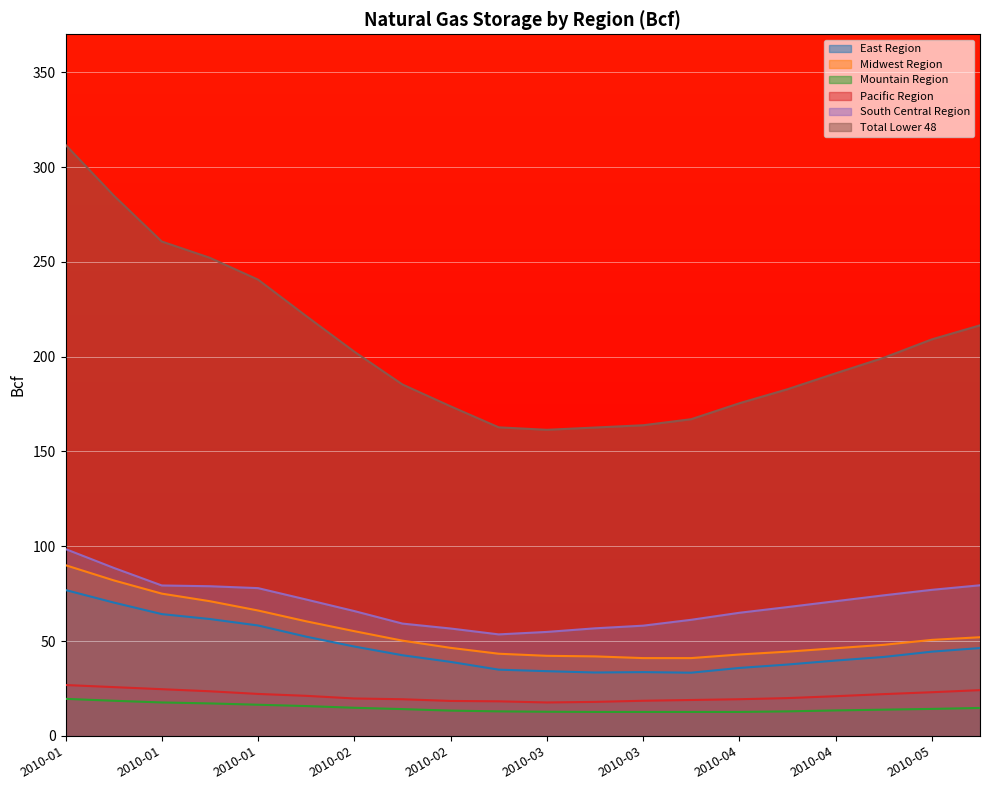

True or false: Mountain Region has more than 2 points higher than both neighbors.

False